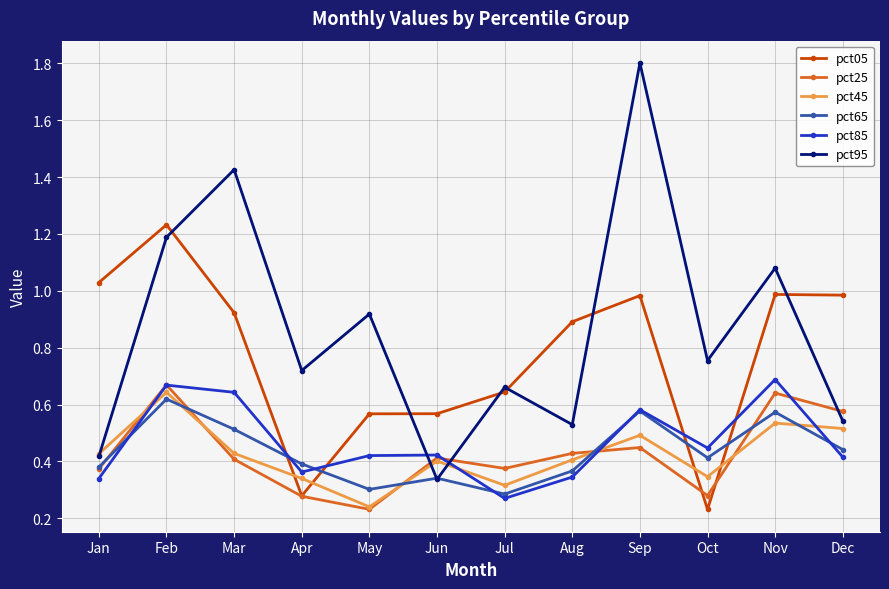

True or false: pct25 has a value of 0.4 at Mar.

True